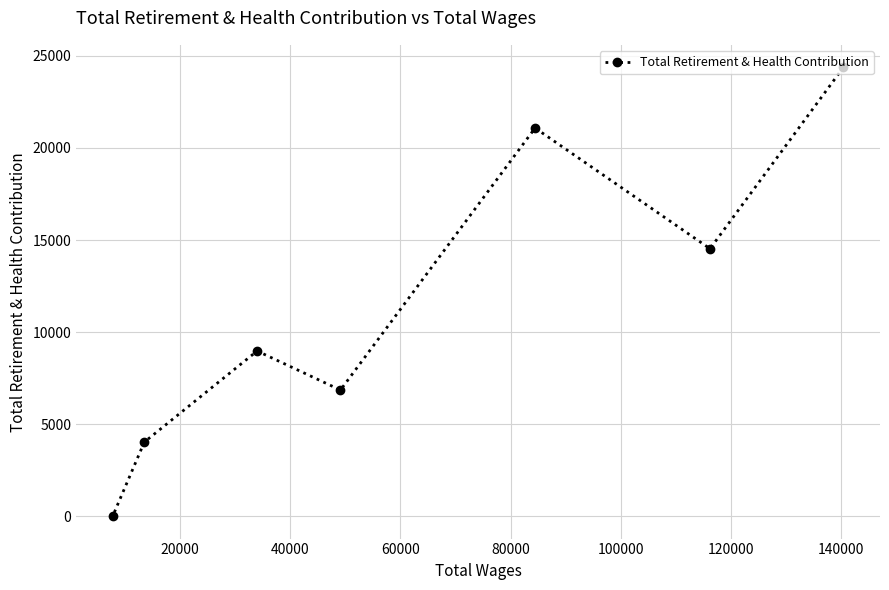

What is the average value?

11406